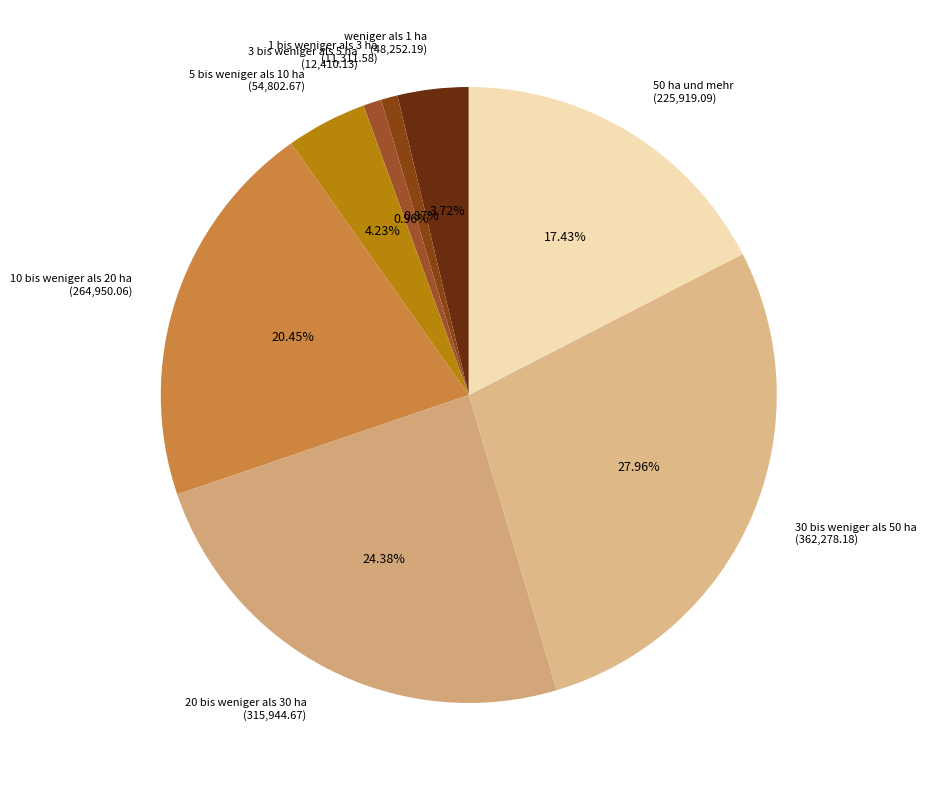

How many slices are in this pie chart?

8